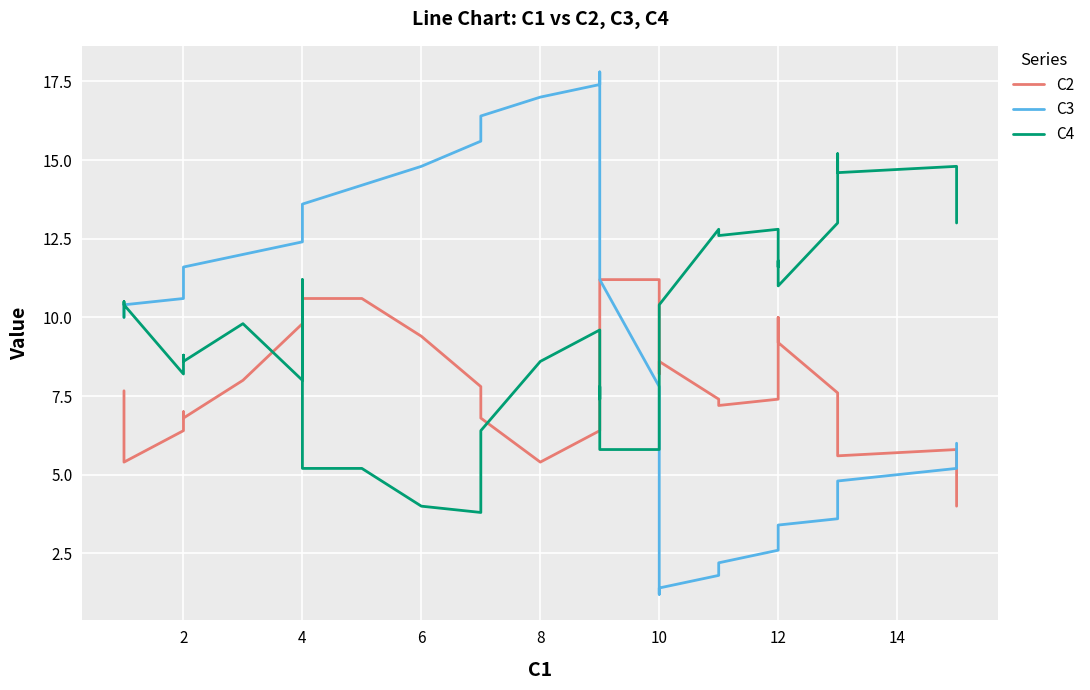

List the series in order of their peak value, lowest first.

C2, C4, C3